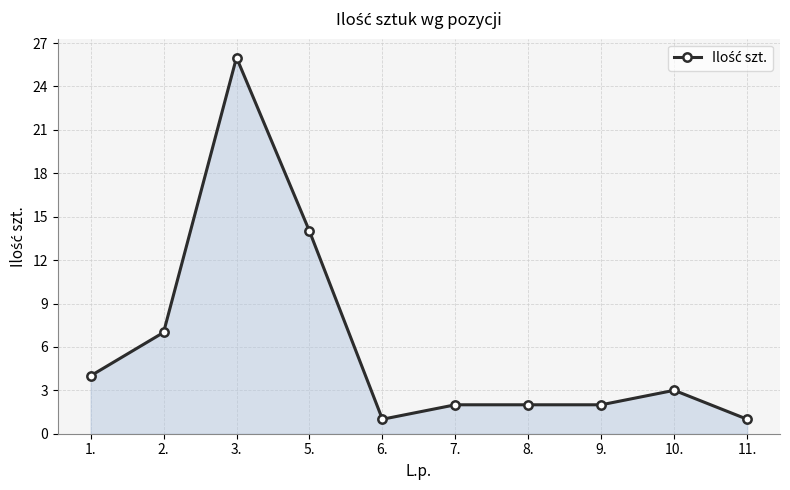

Does the chart display data point markers on the line(s)?

Yes